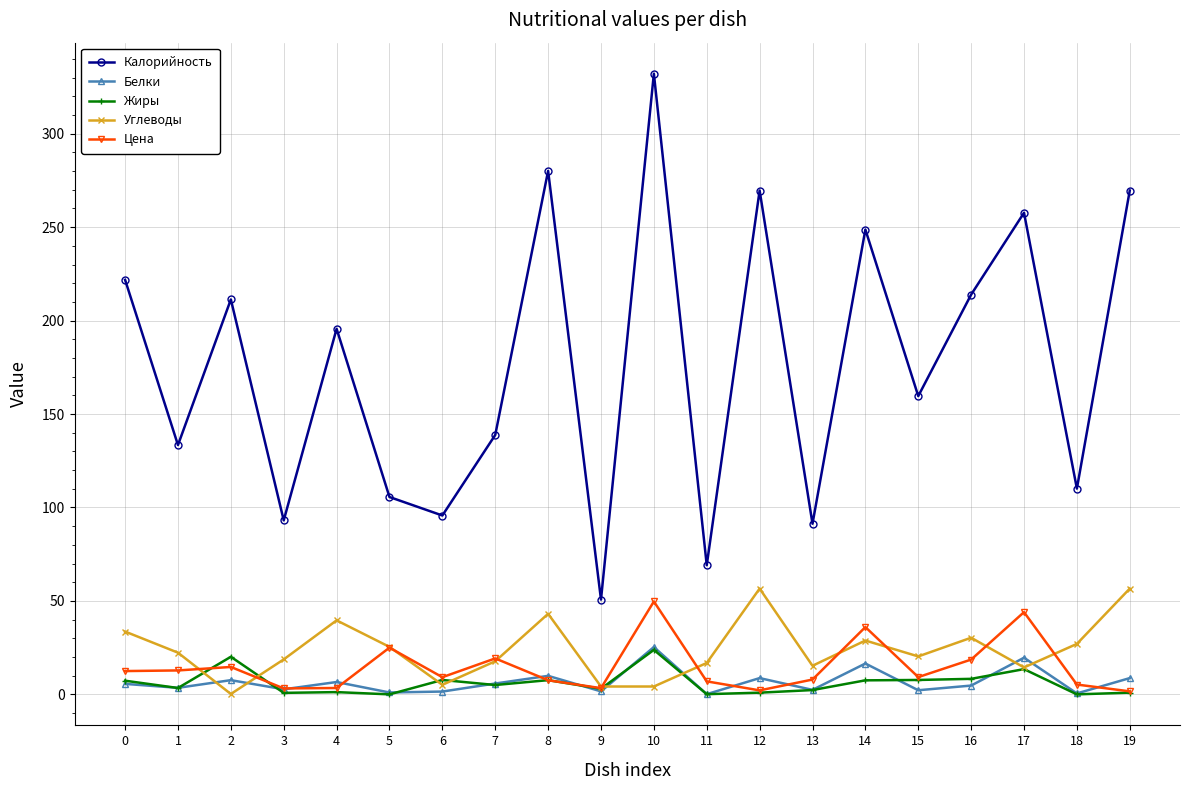

True or false: Цена has a value of 9.5 at 17.

False